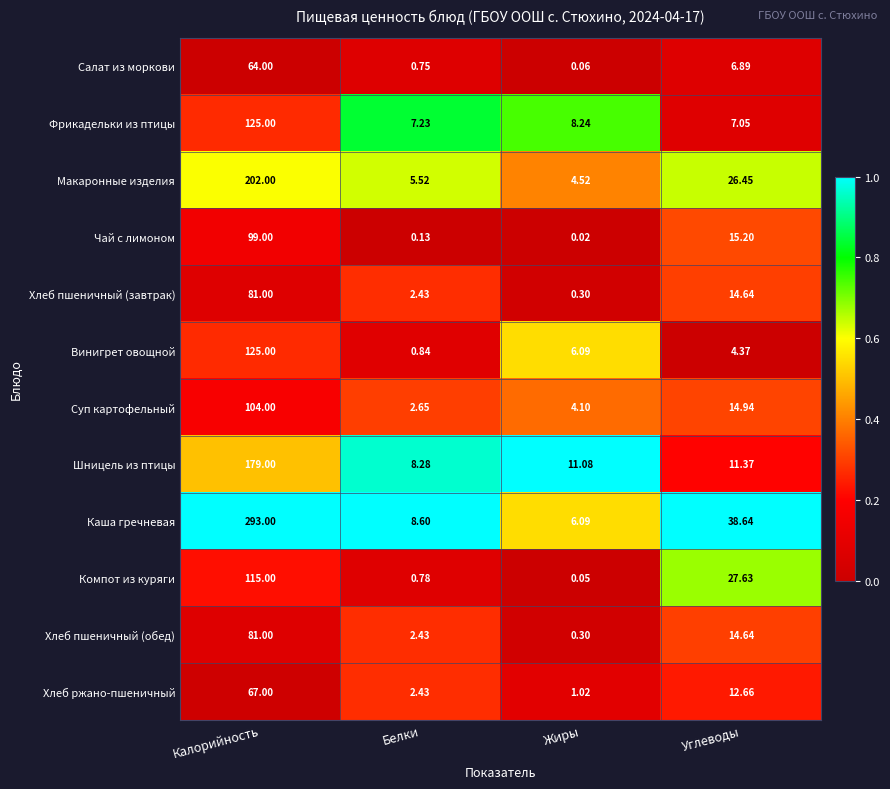

At how many categories does at least one series exceed 0?

4